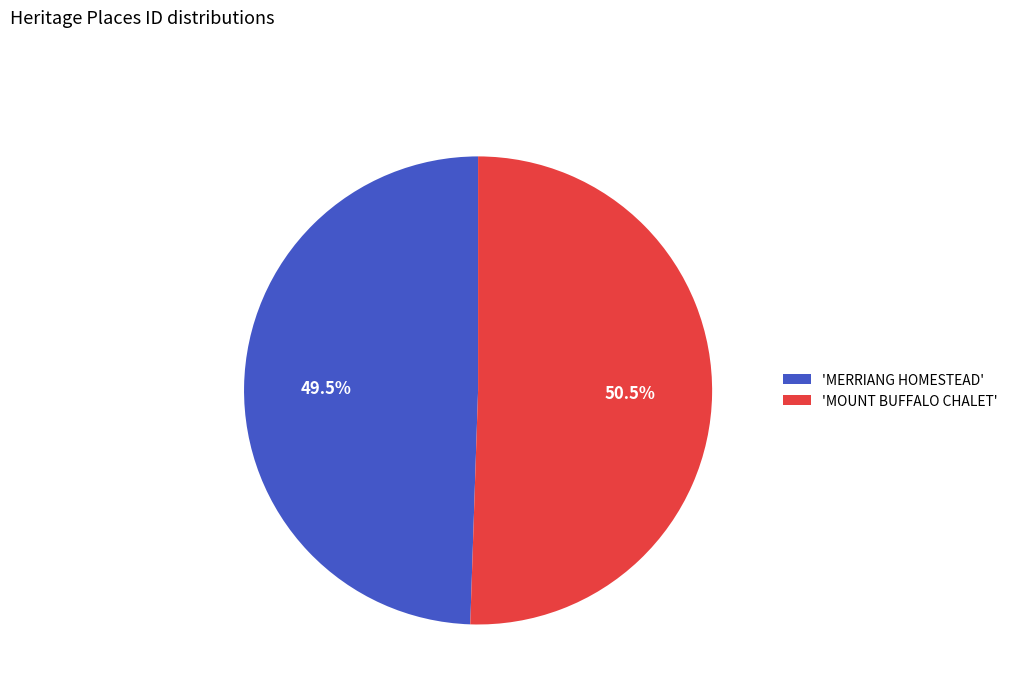

How many slices are in this pie chart?

2